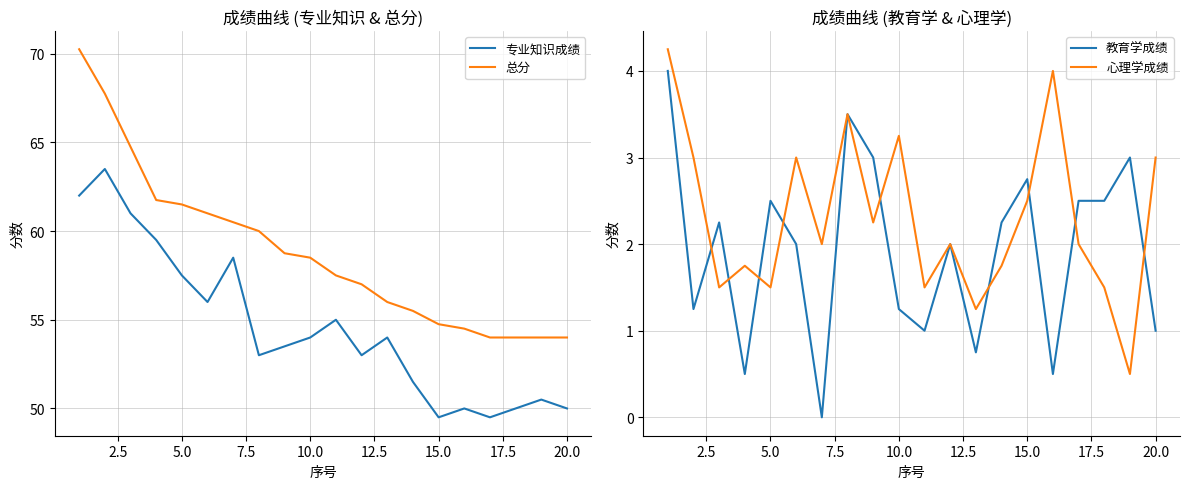

The value of 总分 at 20.0 is 74.6. True or false?

False